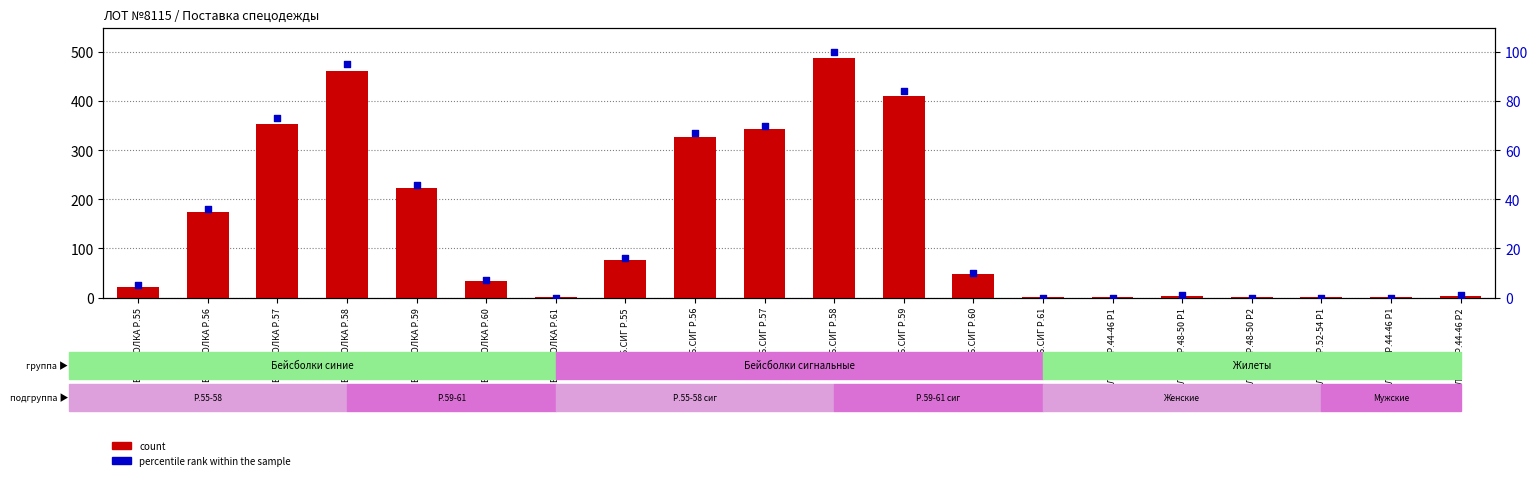

Which series has the widest spread of Y values?

count